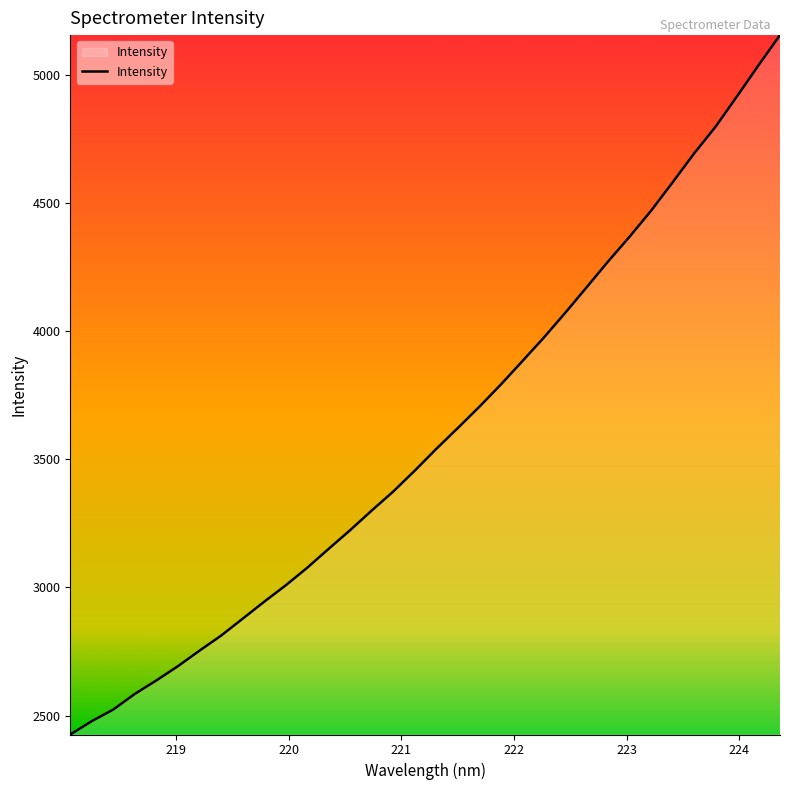

What is the minimum value shown in the chart?

2426.4